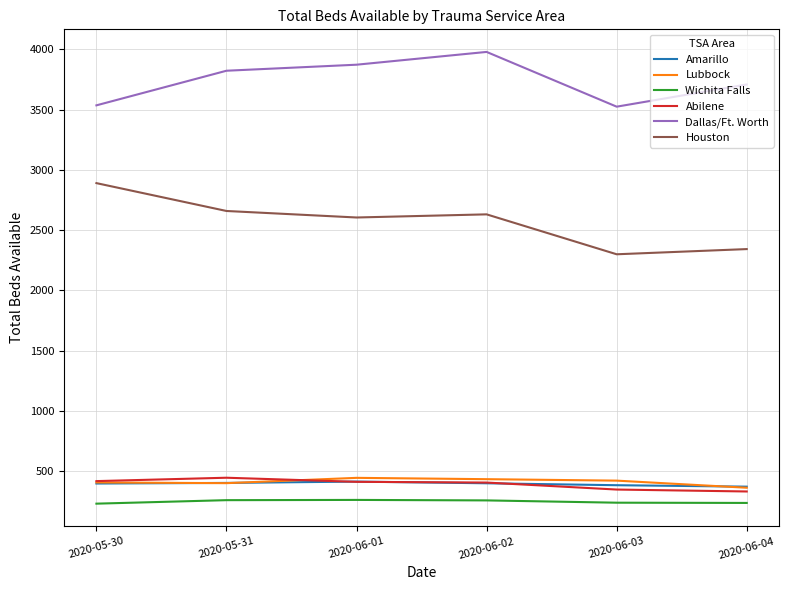

What is the total value across all series at 2020-06-04?

7359